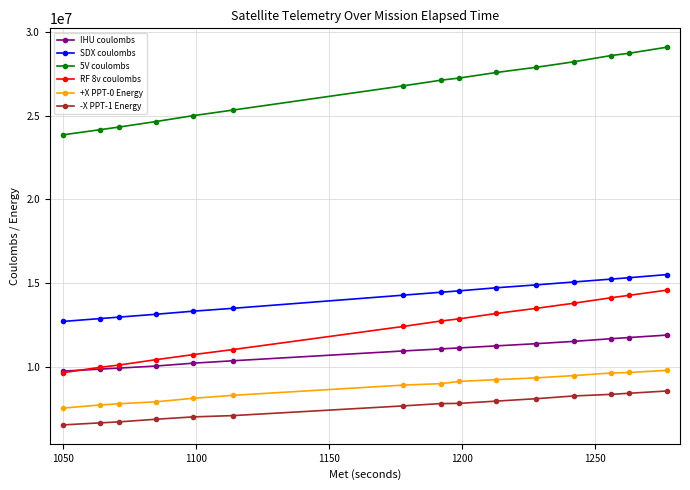

How many values in the IHU coulombs series are below 11069240?

7